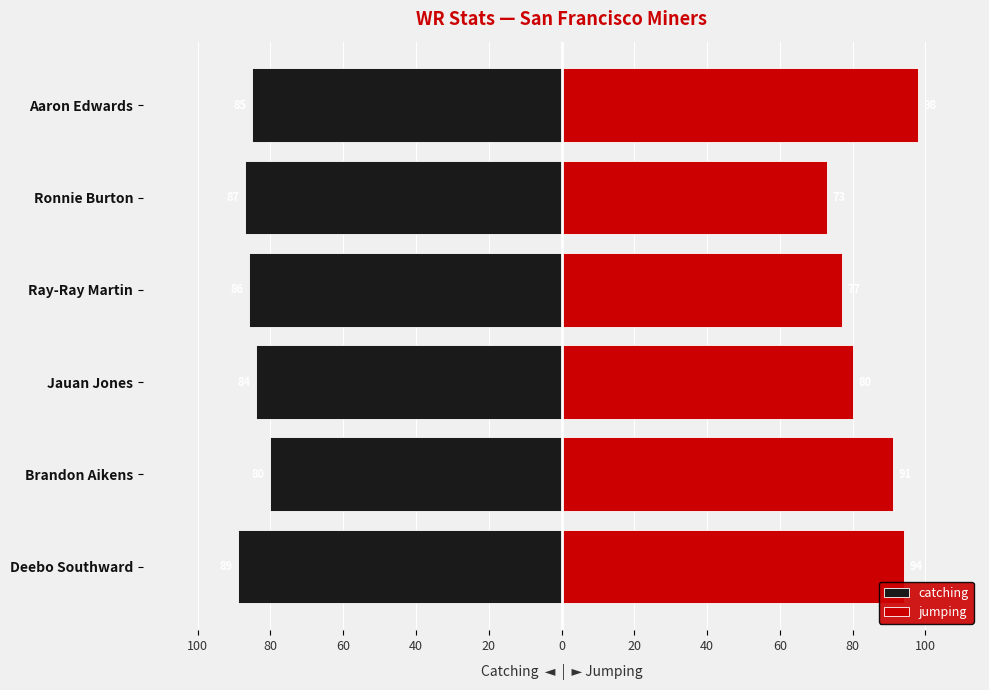

What is the value of the catching bar at the 4th from the left?

-86